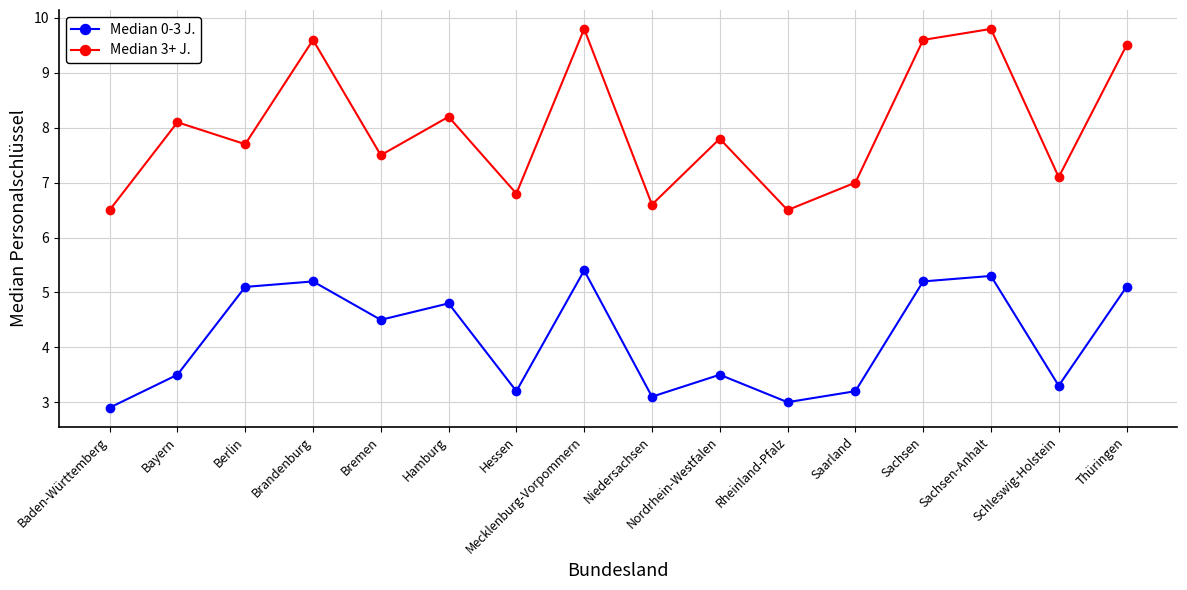

Which series has the widest spread of values?

Median 3+ J.